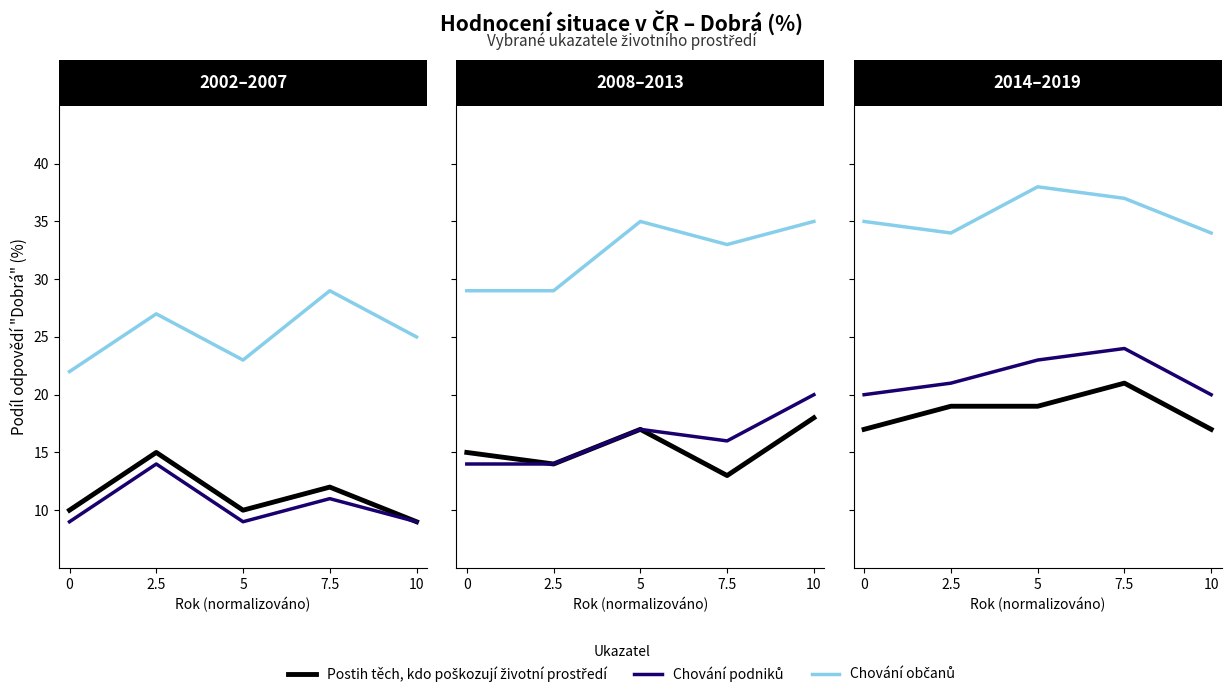

What is the maximum value shown in the chart?

38